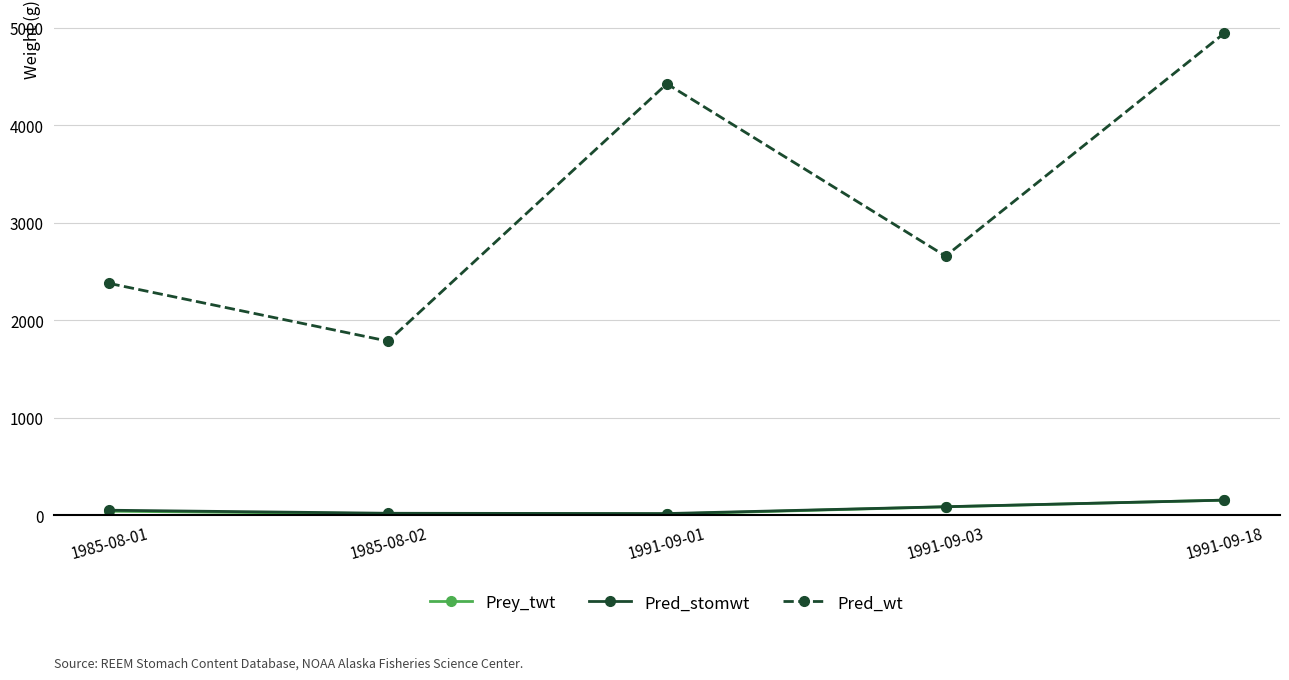

What is the value of the Pred_wt point at the 5th from the left?

4944.9